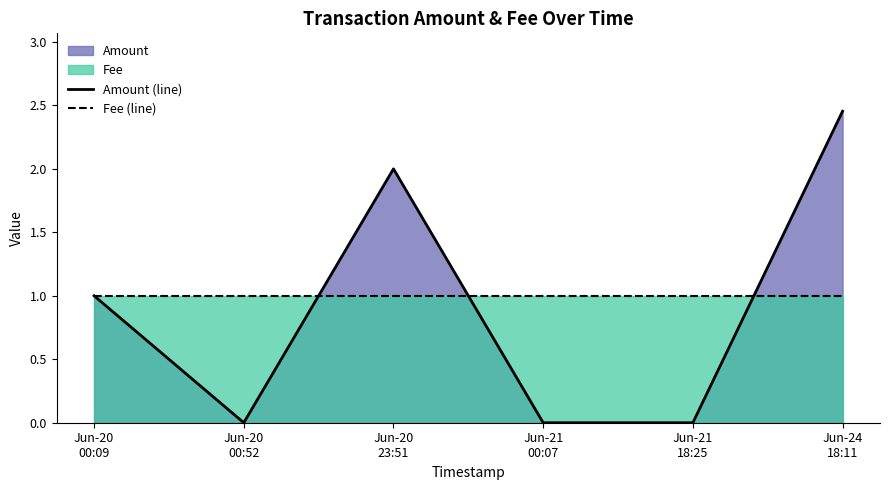

Is the value of Amount (line) at Jun-20
23:51 greater than the value of Fee (line) at Jun-24
18:11?

Yes